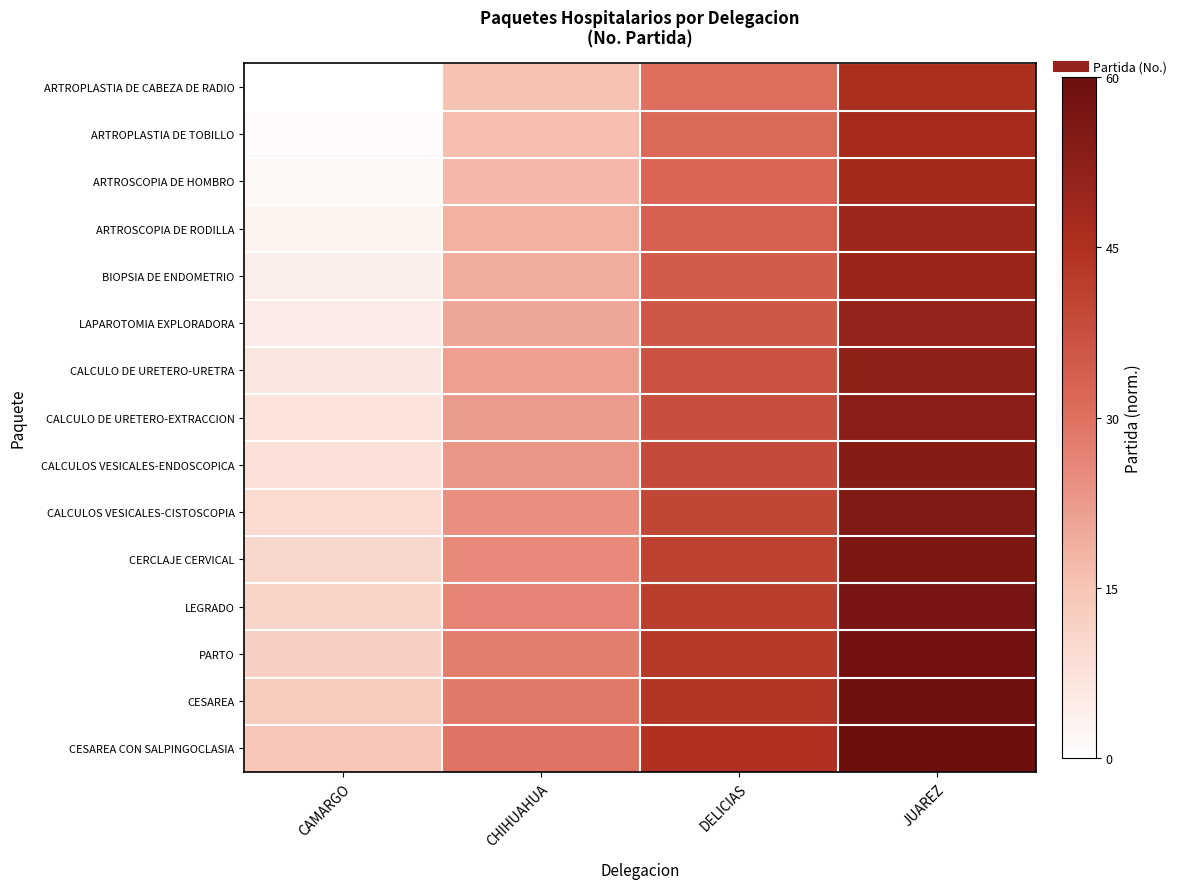

At how many categories does at least one series exceed 0?

4